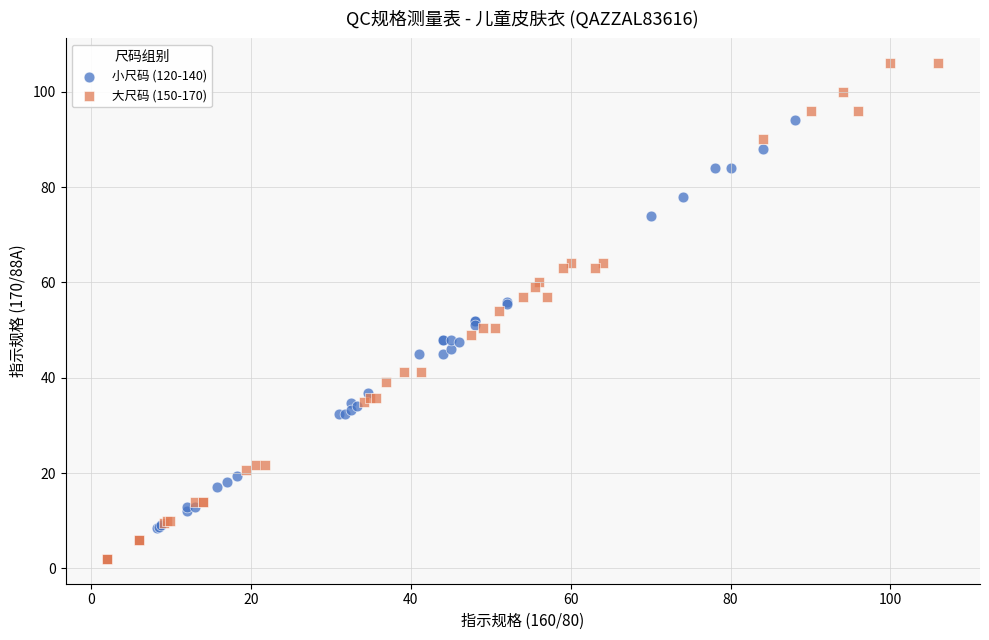

Which series has the largest Y range (max minus min)?

大尺码 (150-170)